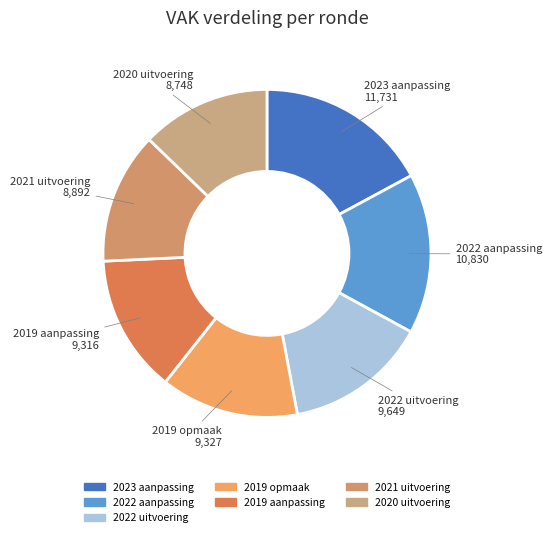

Combined, do 2022 aanpassing and 2021 uitvoering account for over 50%?

No